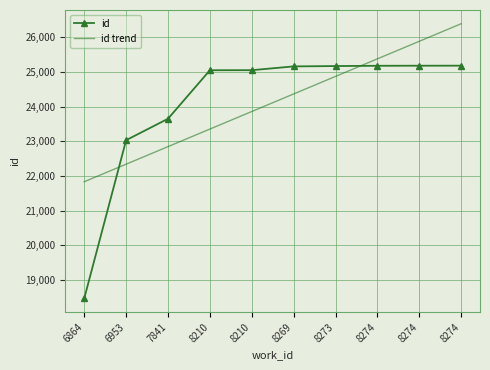

At how many categories does at least one series exceed 24929?

7